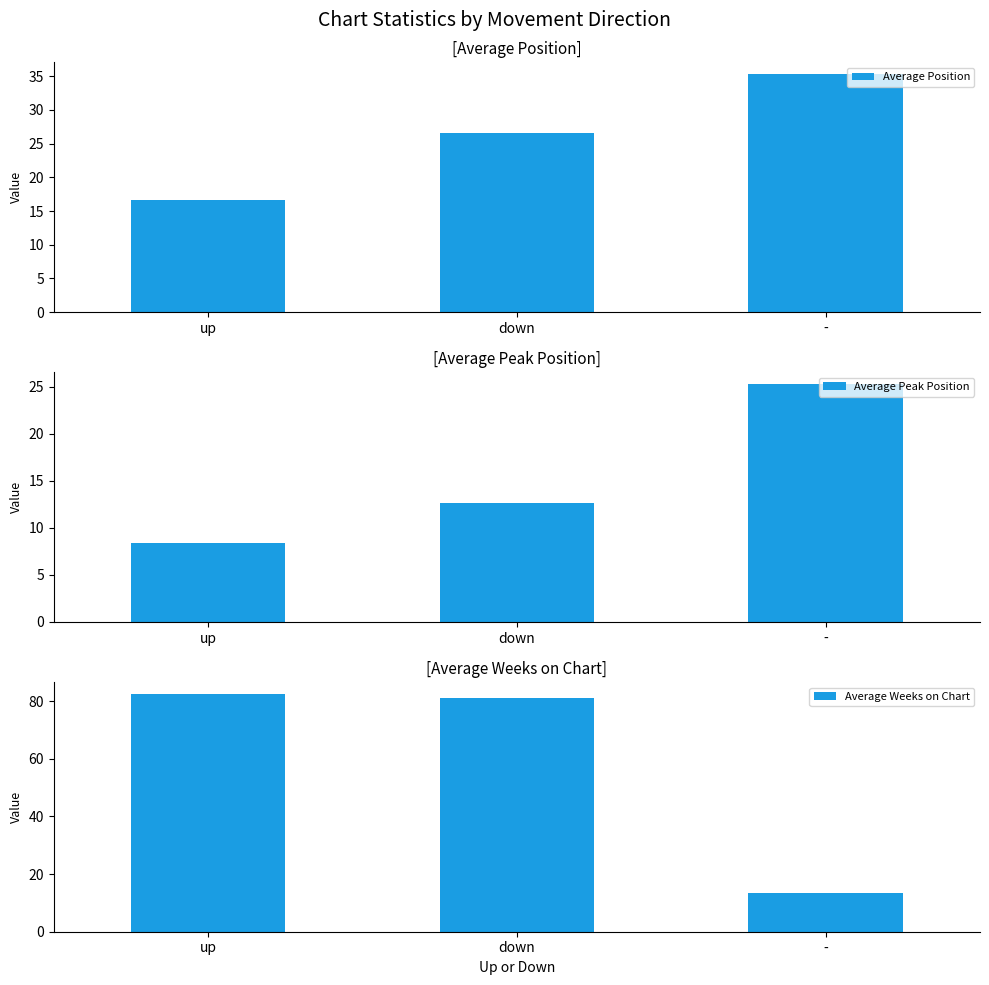

What is the label of the 2nd bar from the right?

down